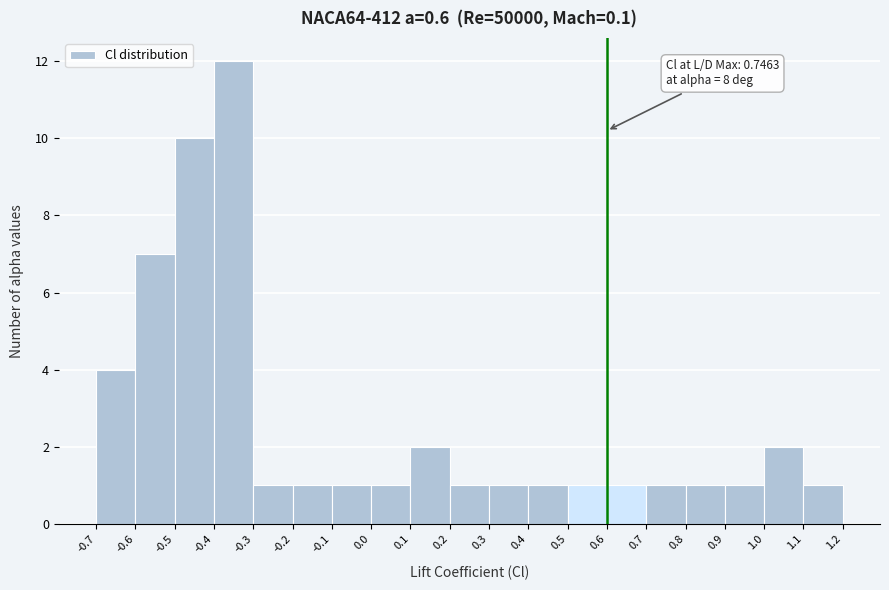

Which range on the x-axis has the tallest bar?

-0.4 to -0.3